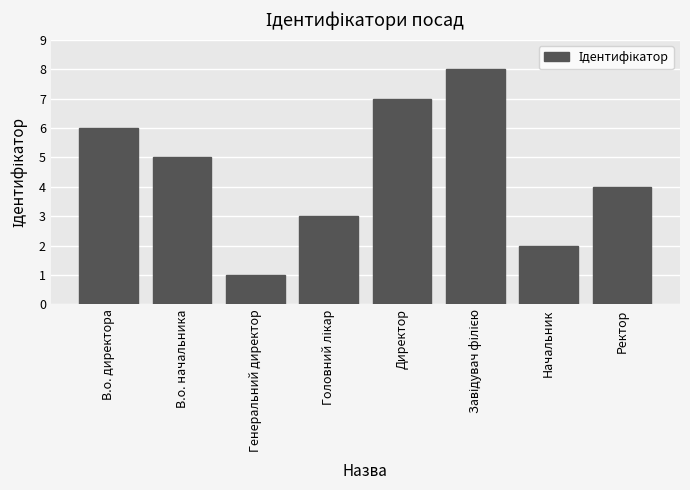

How many bars are there in total?

8